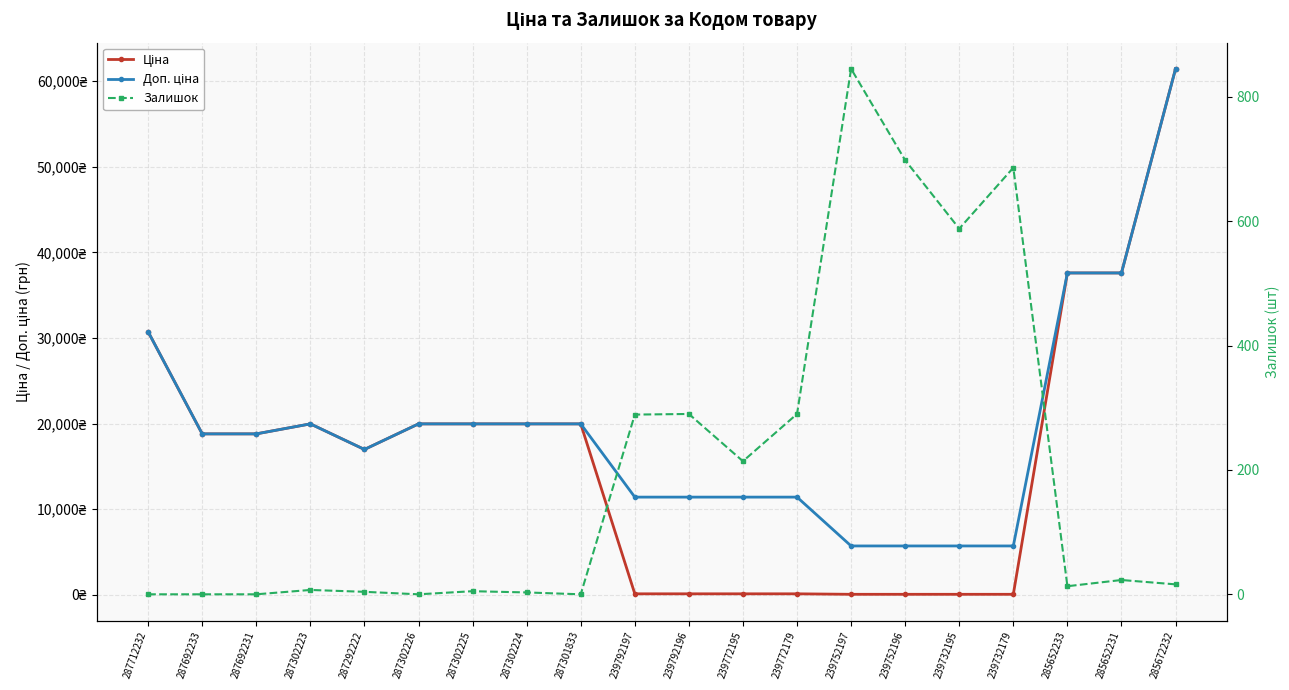

At how many categories does at least one series exceed 32037?

3